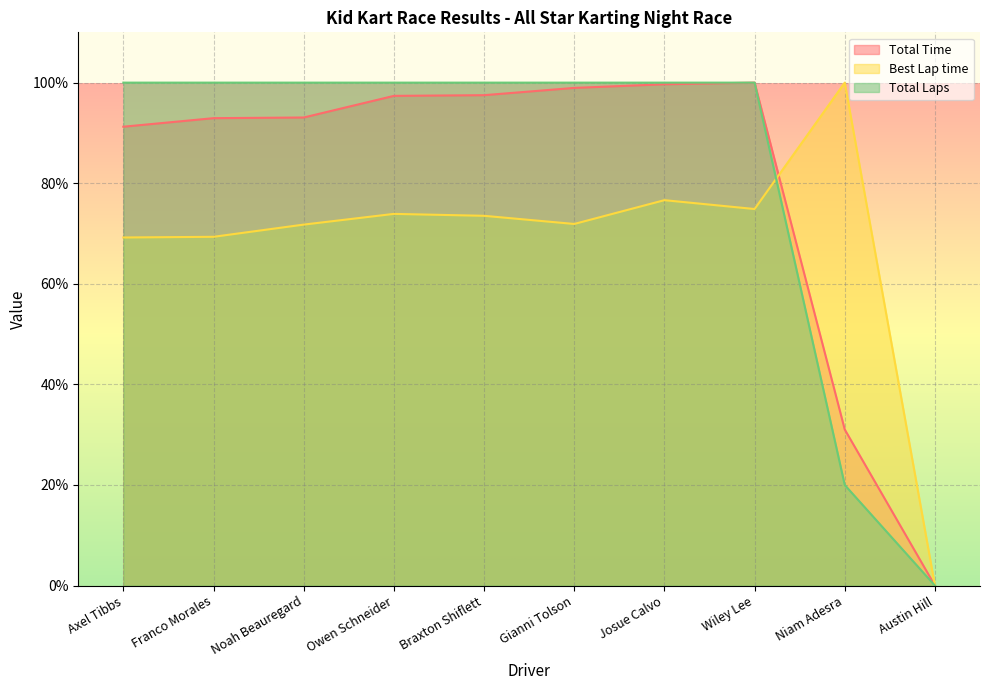

Which series has the largest total across all categories?

Total Laps